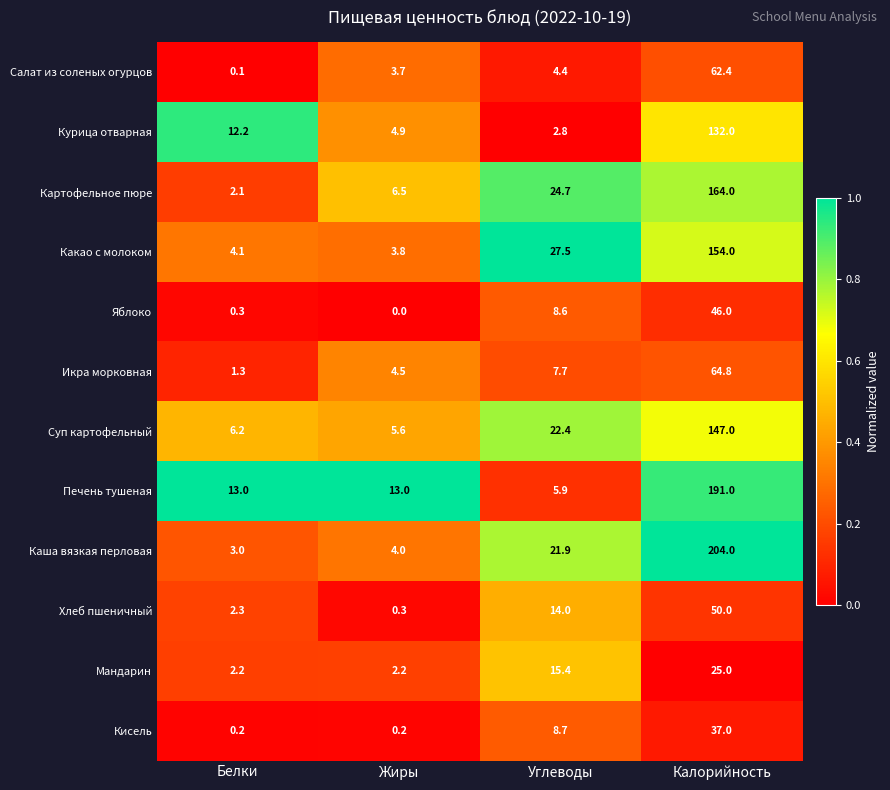

At which category is the sum across all series the highest?

Калорийность